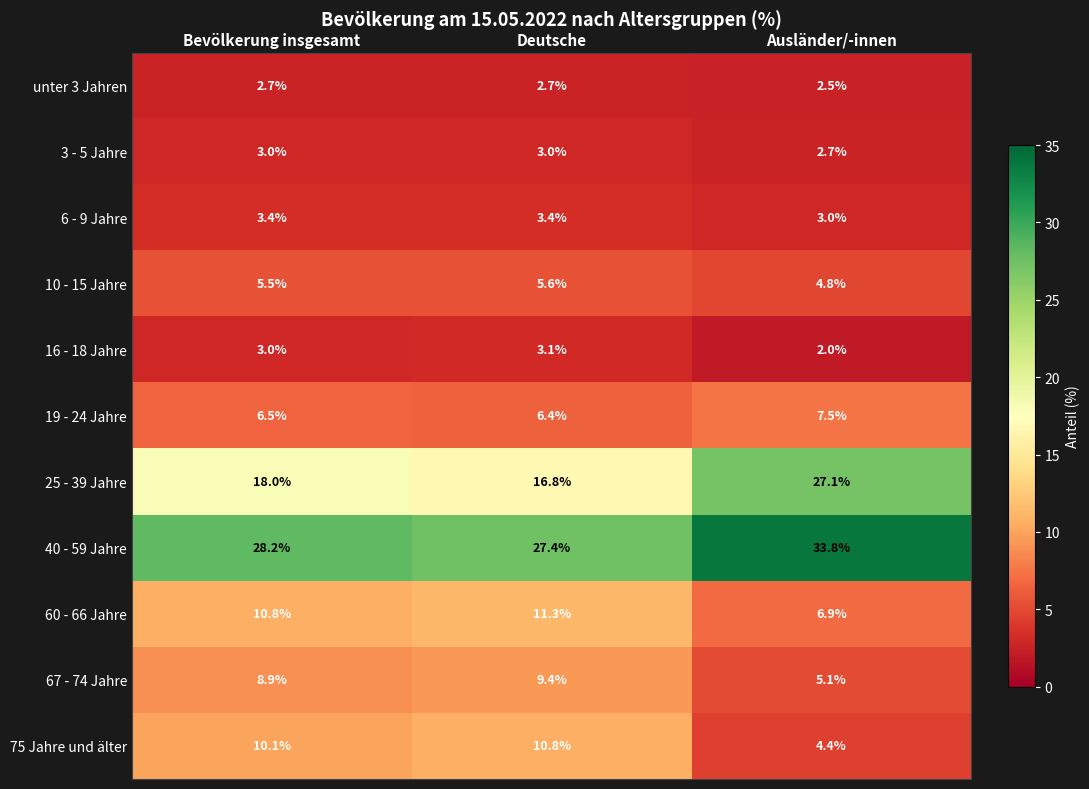

How many series are shown in this chart?

11